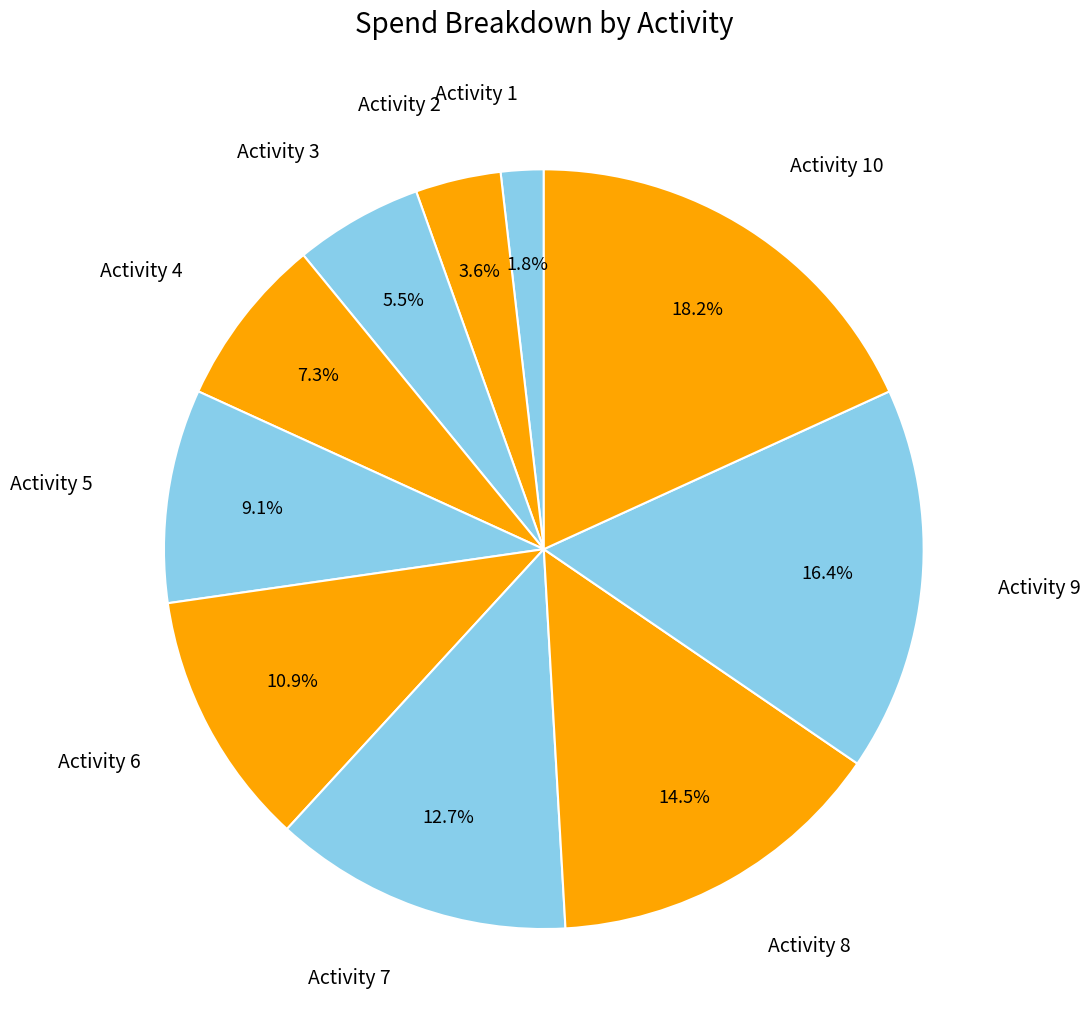

The Activity 9 slice represents 9% of the pie. True or false?

False